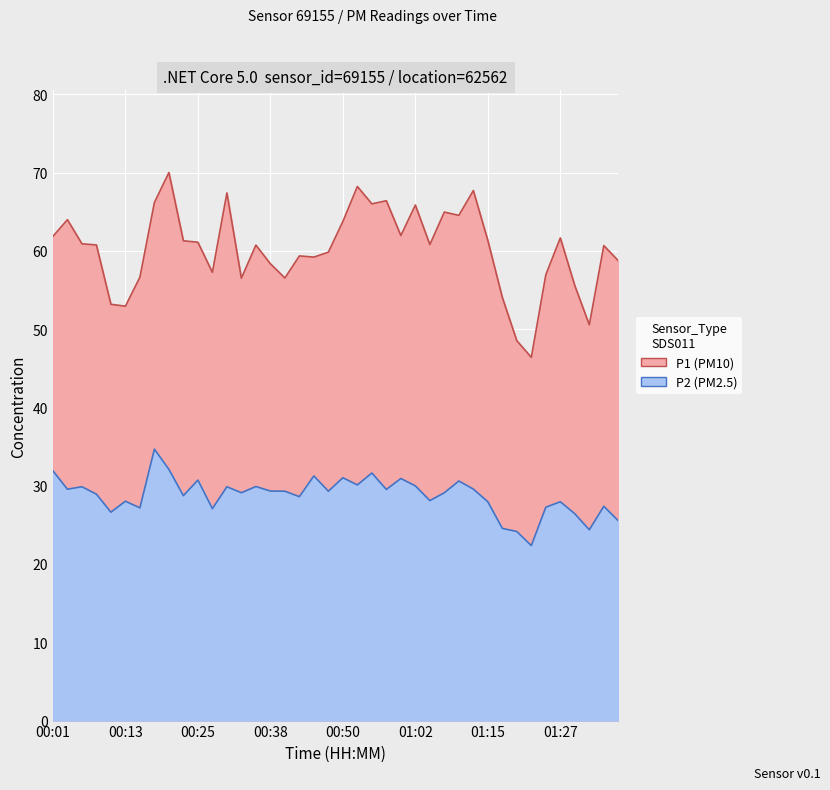

At which category is the sum across all series the highest?

00:20